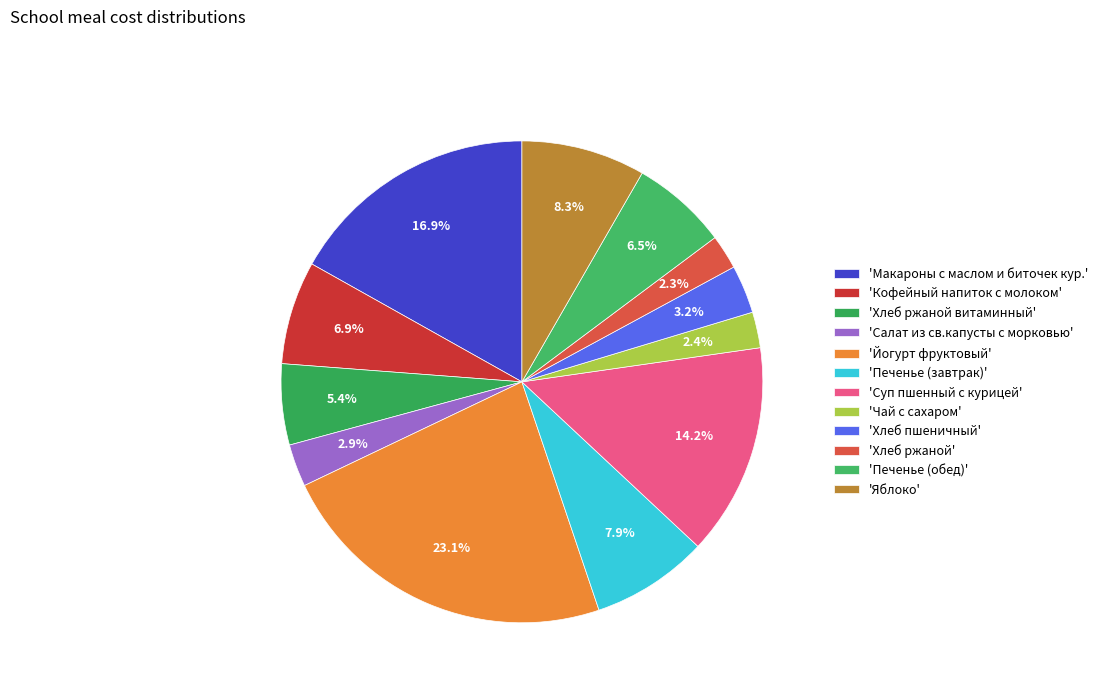

How many segments does this pie chart have?

12